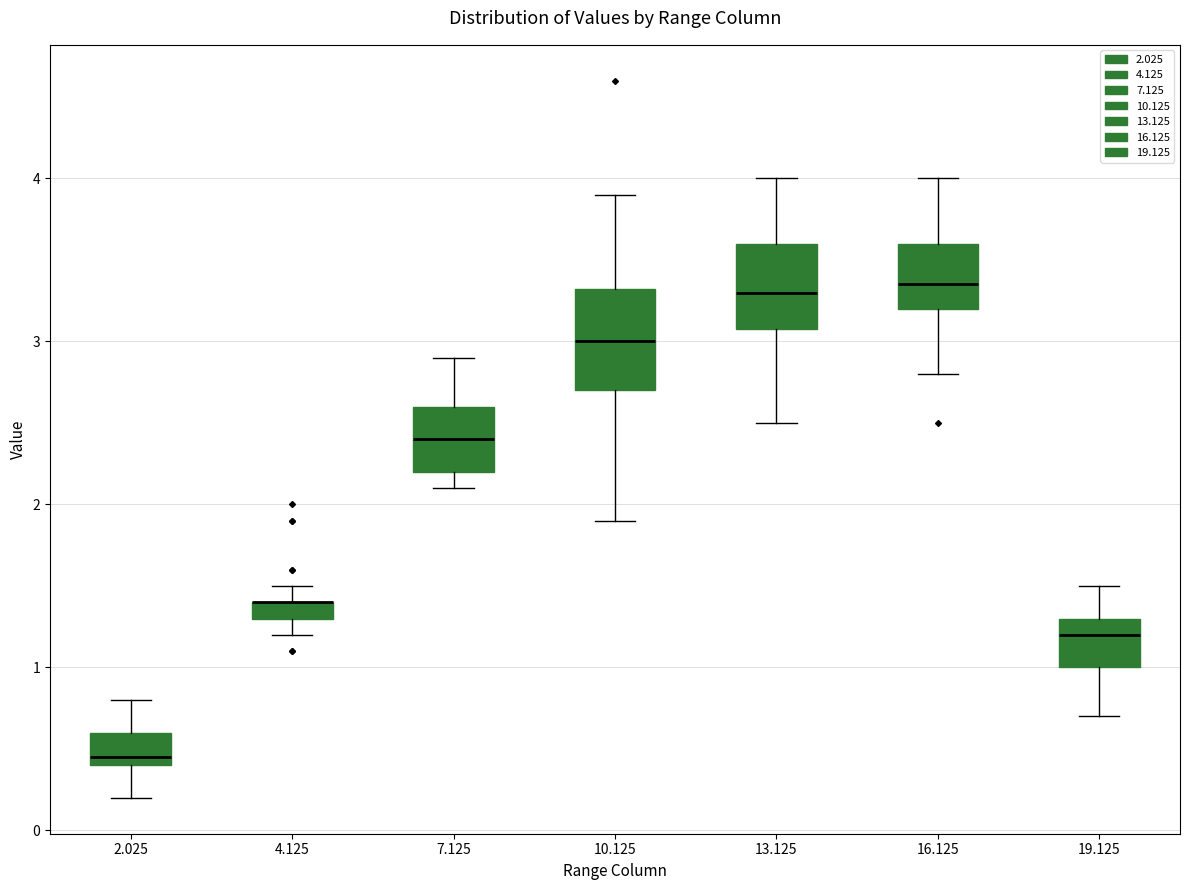

Where does the median line of the box at x = 10.125 sit on the y-axis? The values are not printed on the chart, so give them approximately, as read against the axis.

3.0